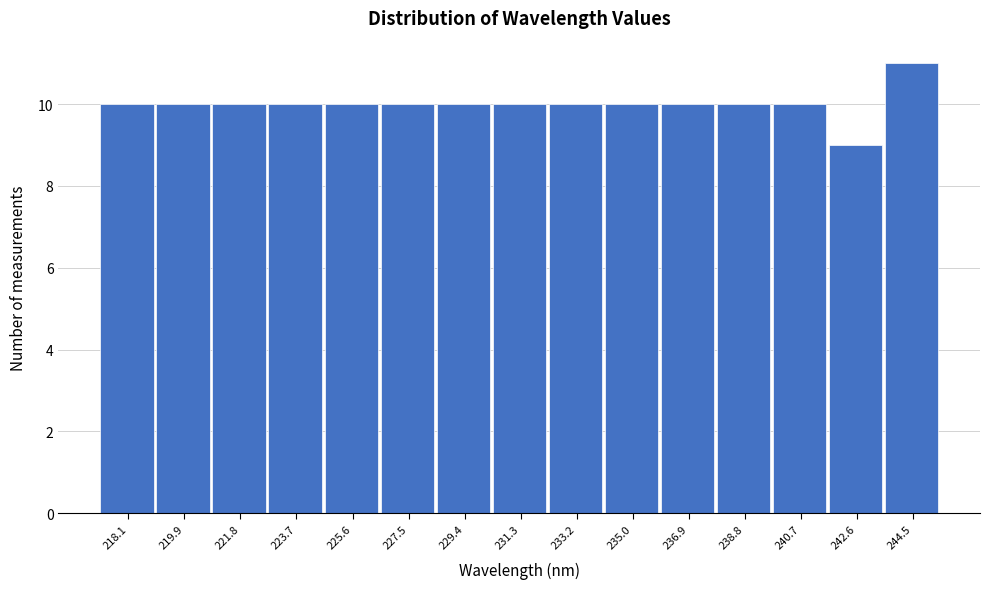

Reading left to right, extract all data points from this chart.

10	10	10	10	10	10	10	10	10	10	10	10	10	9	11